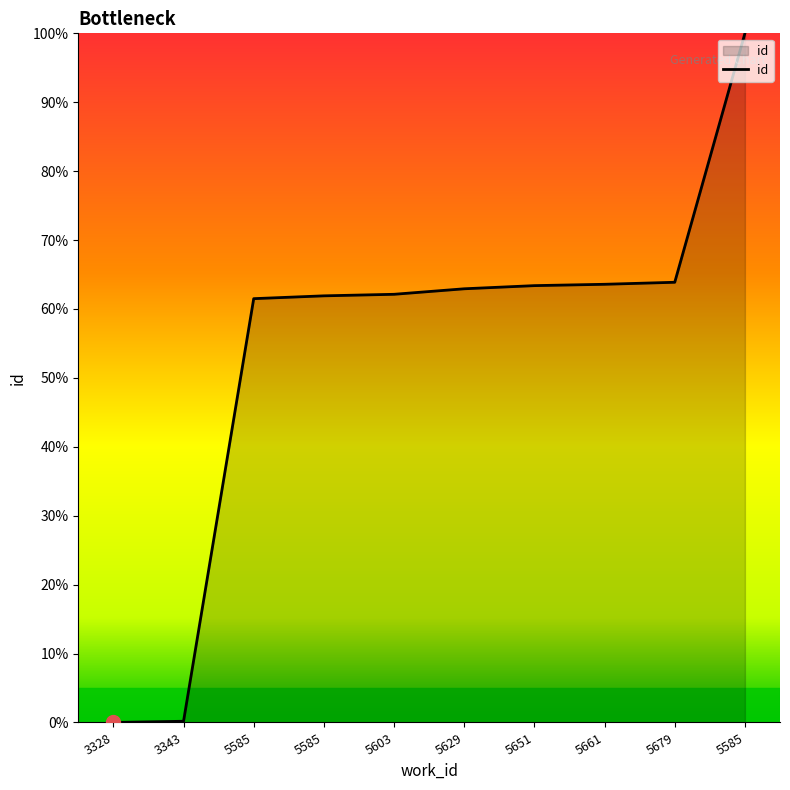

What is the average value?

53.9